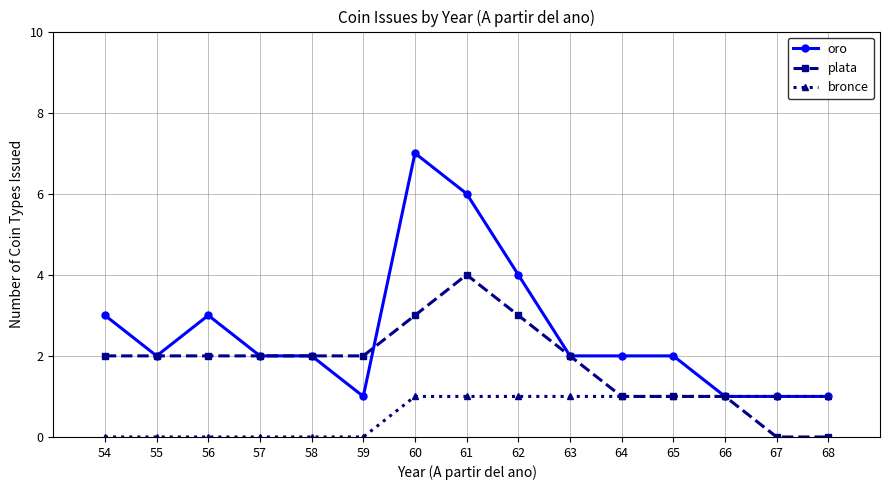

The value of plata at 54 is 2. True or false?

True